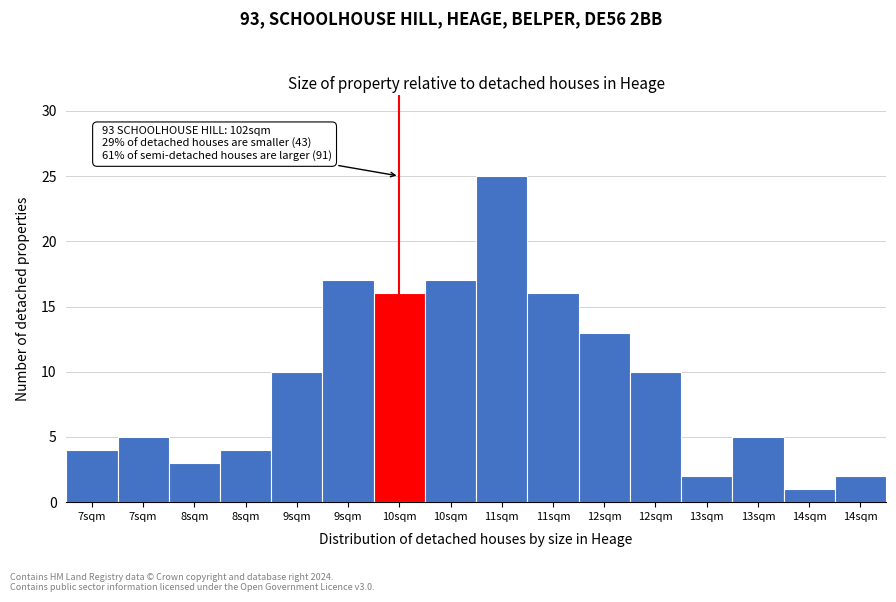

Are the bars horizontal?

No